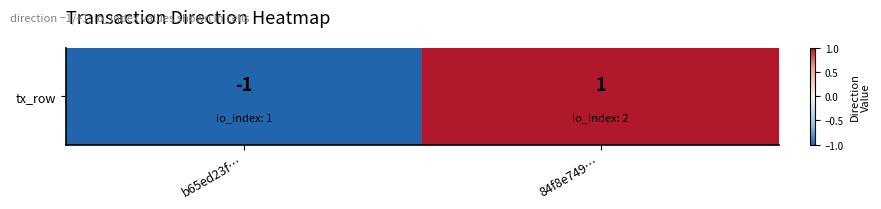

Rank the categories by value from highest to lowest.

84f8e749…, b65ed23f…